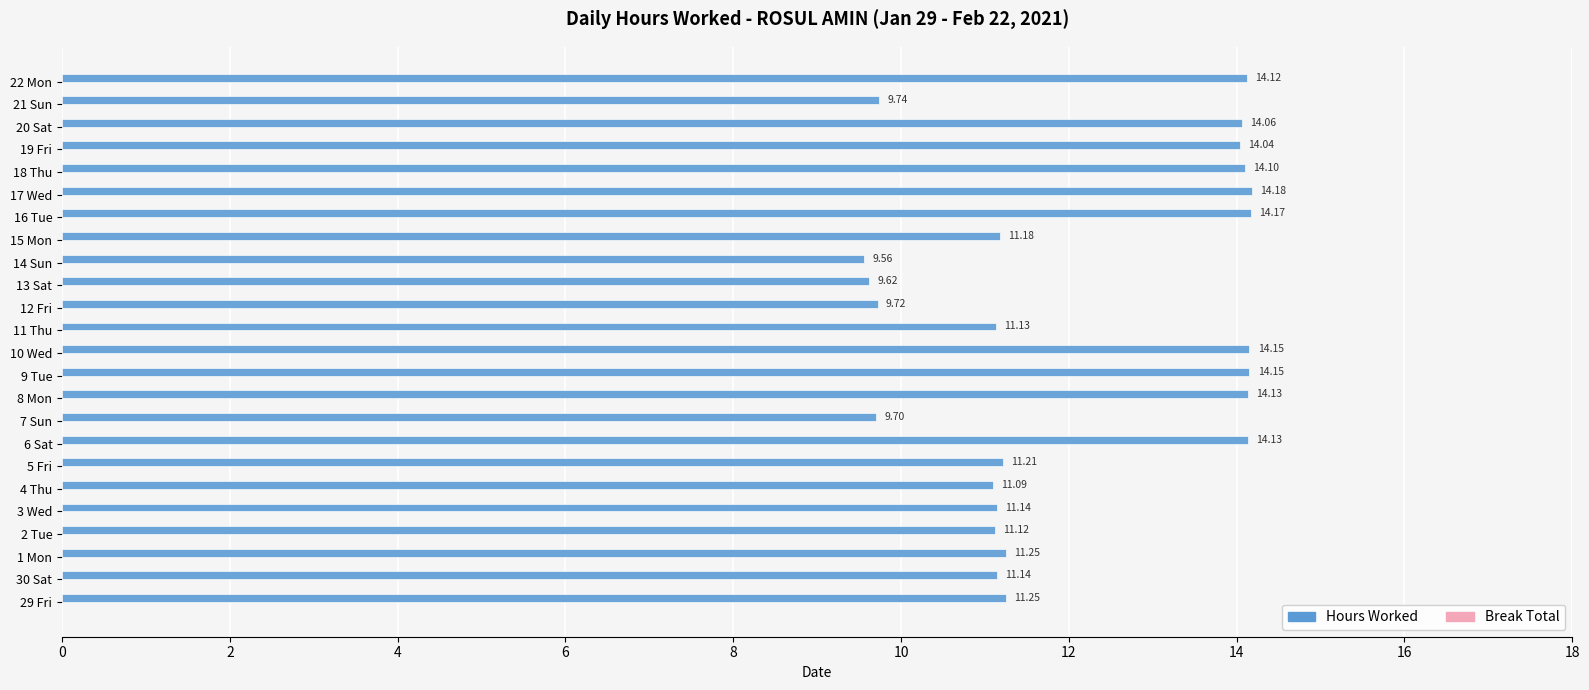

What is the ratio of the value at 11 Thu to the value at 7 Sun?

1.1